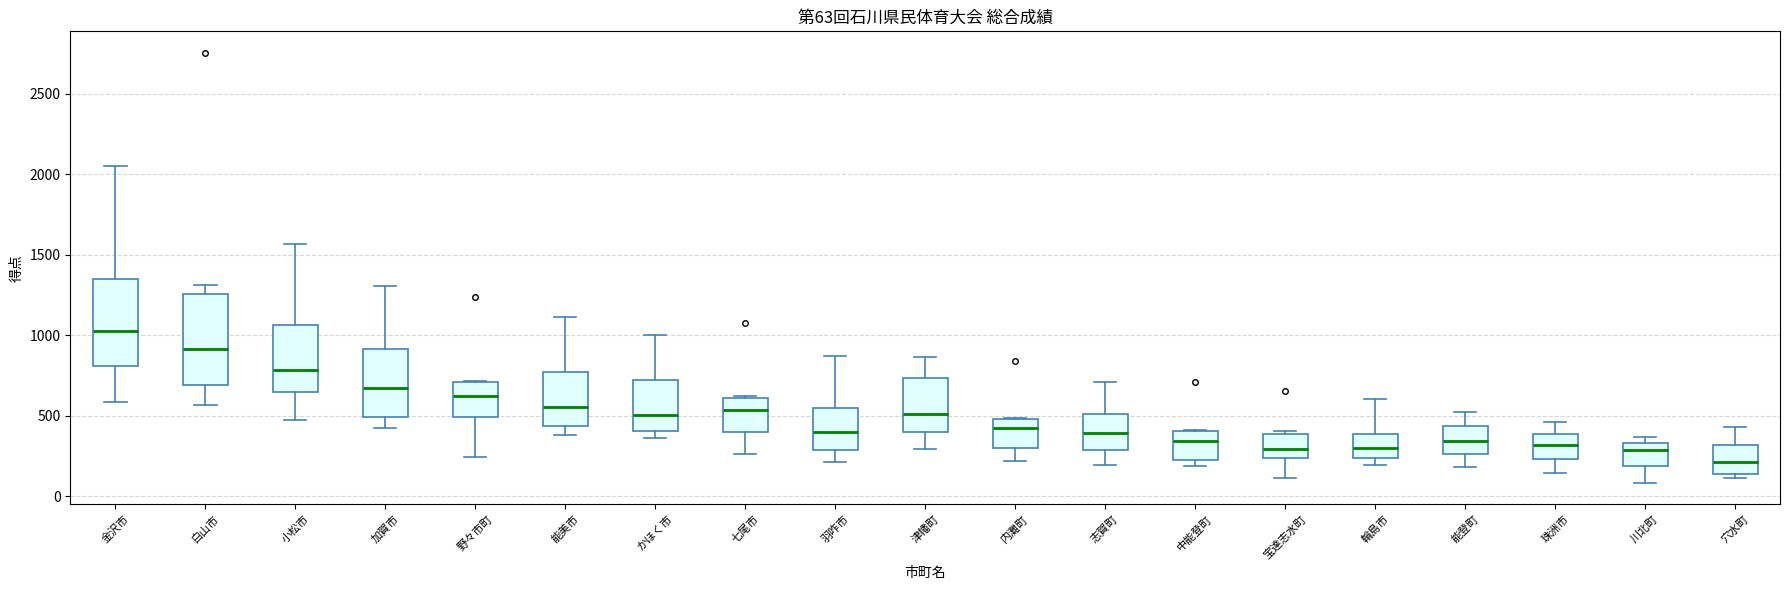

Which box's median line is the highest?

金沢市